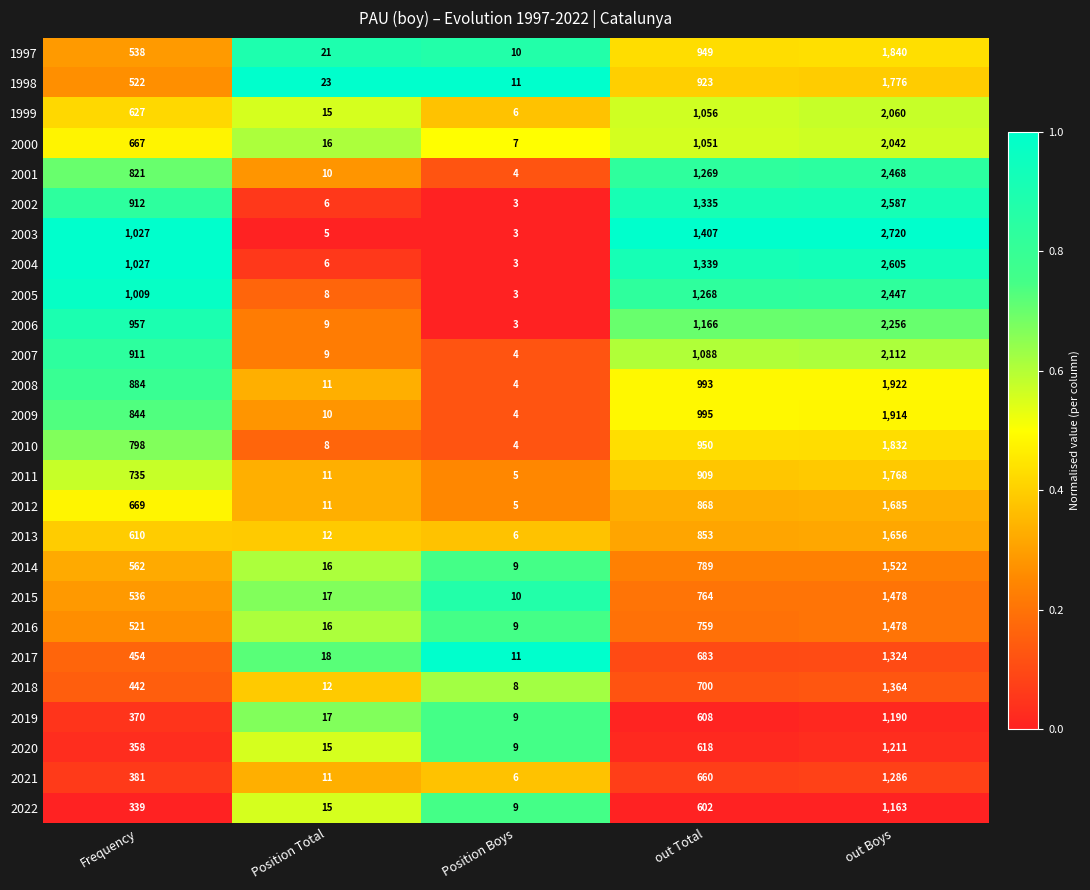

What is the difference between the maximum and second lowest values in the 1999 series?

2045